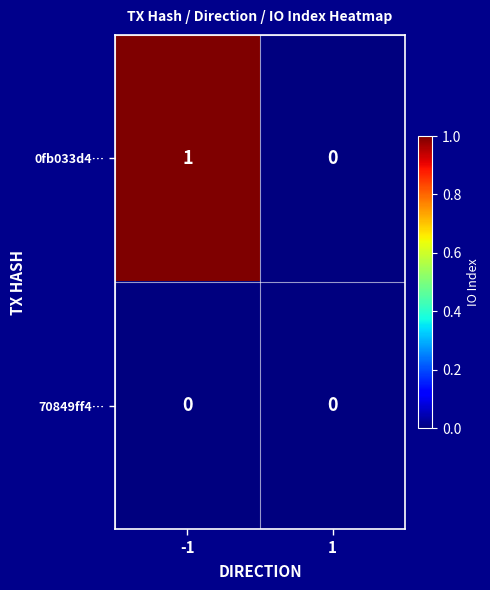

True or false: 70849ff4… has a value of 0 at 1.

True